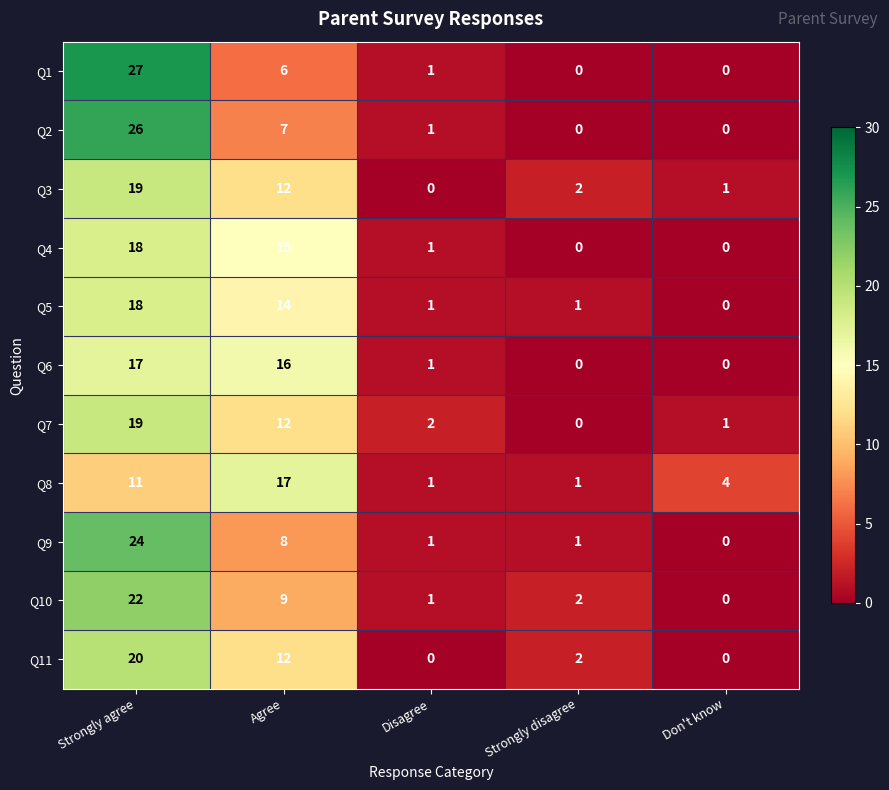

At which category is the sum across all series the highest?

Strongly agree